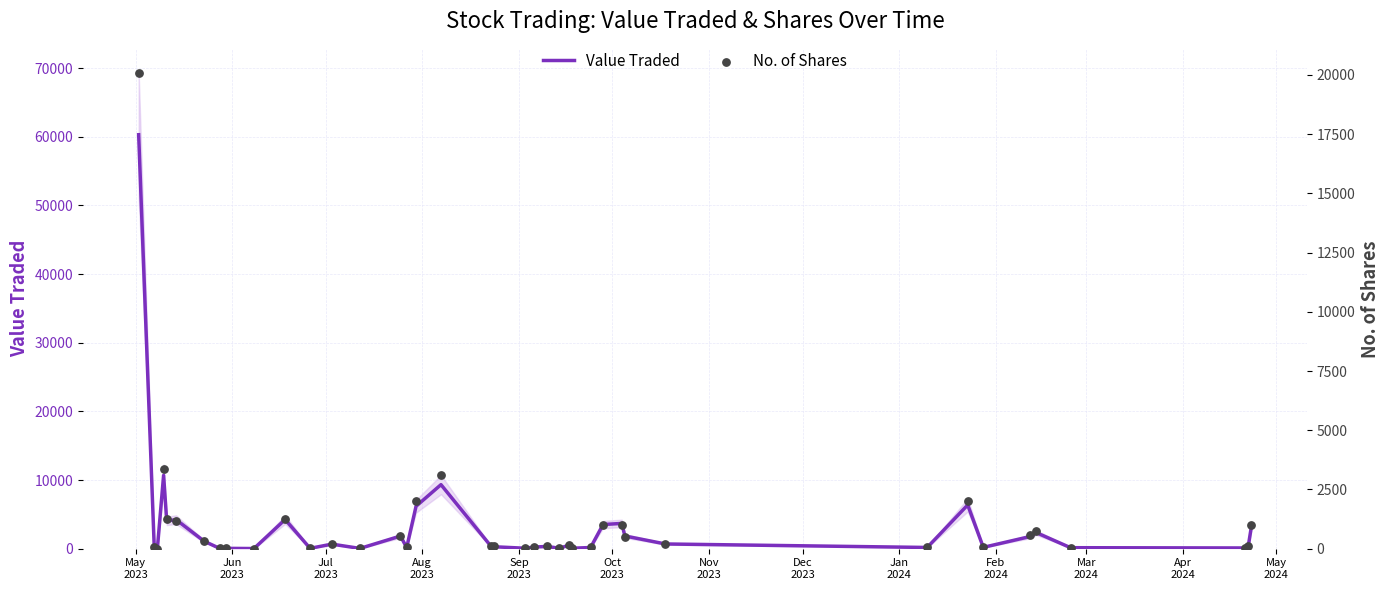

Which series contains the highest Y value?

Value Traded